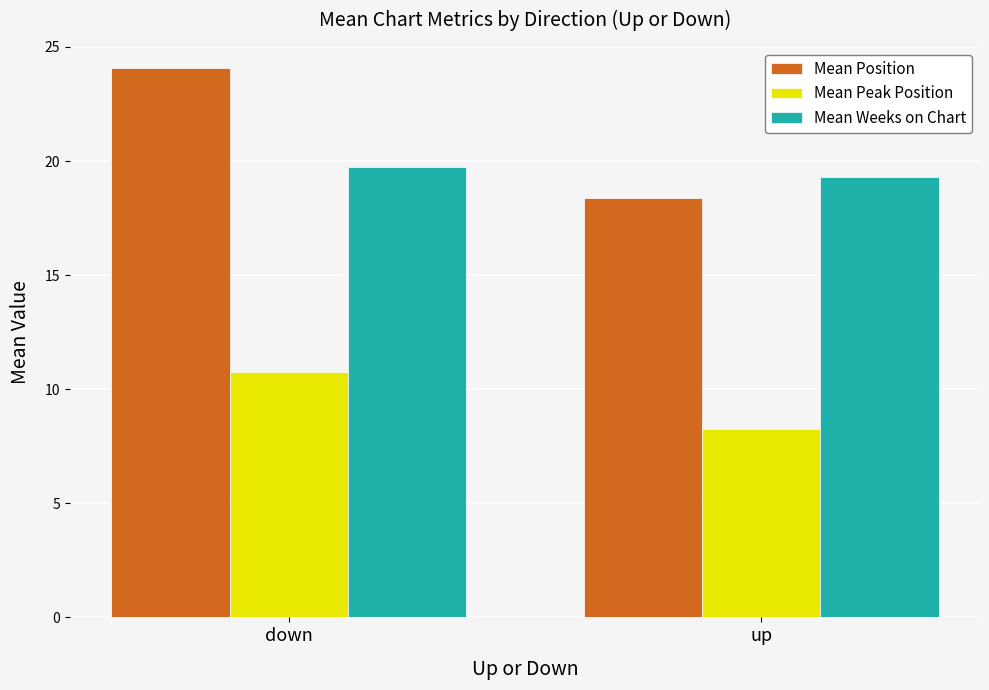

At which label is Mean Peak Position closest to 9?

up